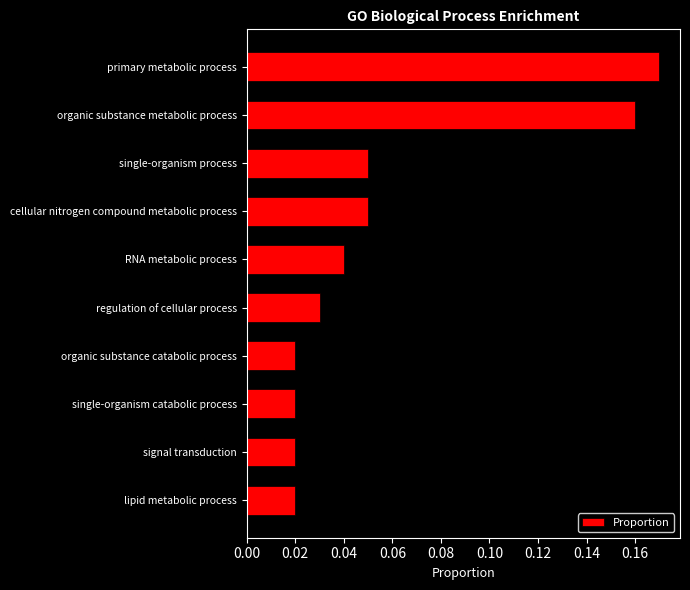

How many values are between 0 and 1?

10